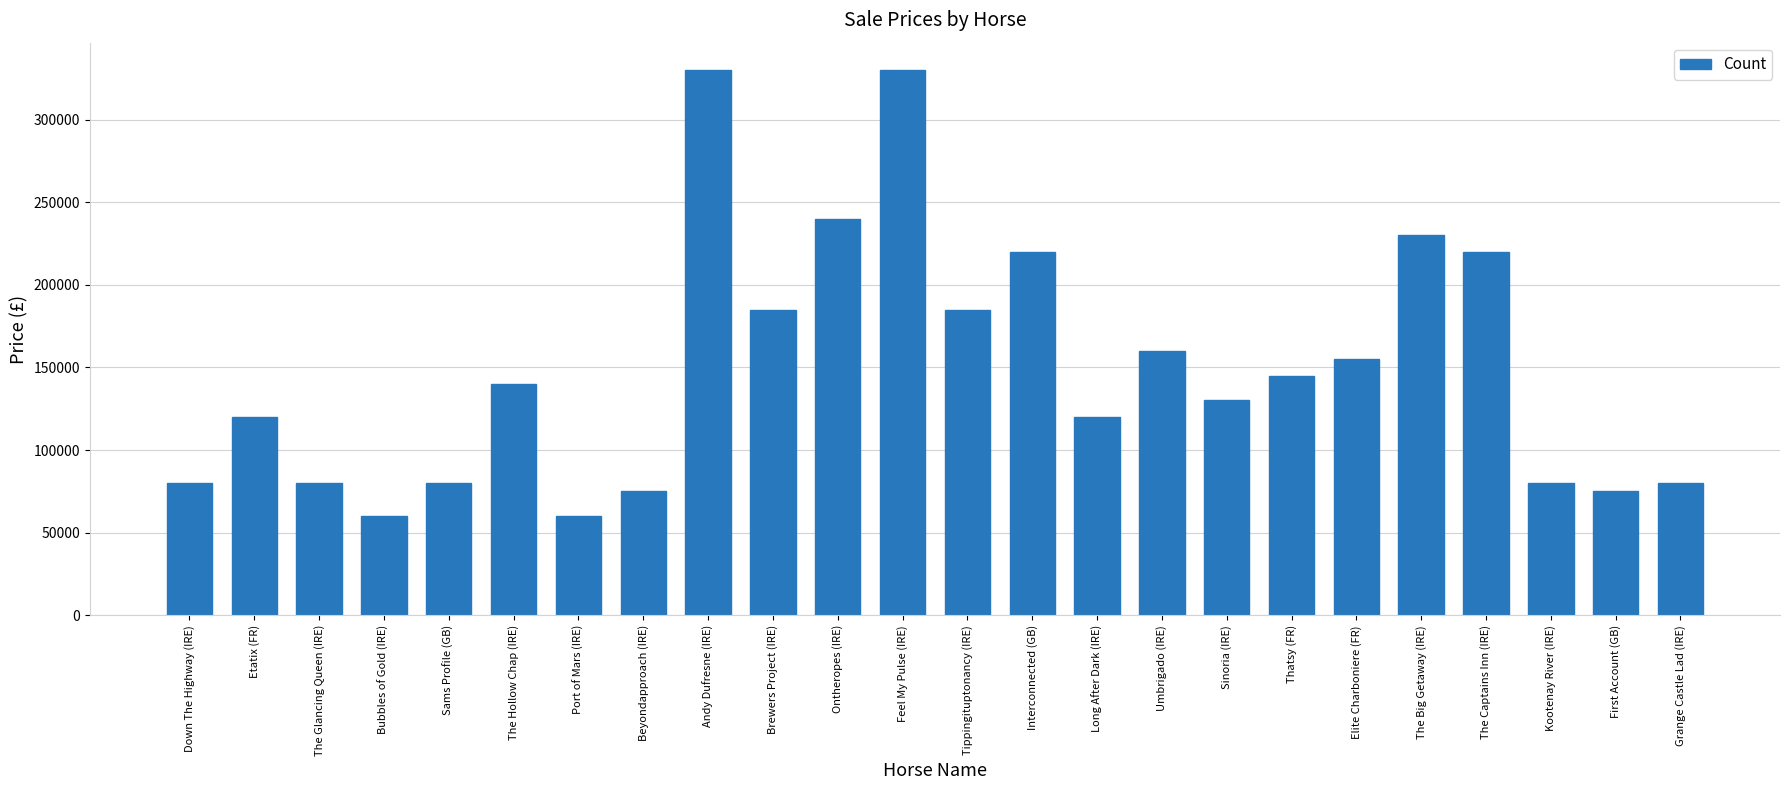

The chart shows a value of 80000 at Sams Profile (GB). True or false?

True